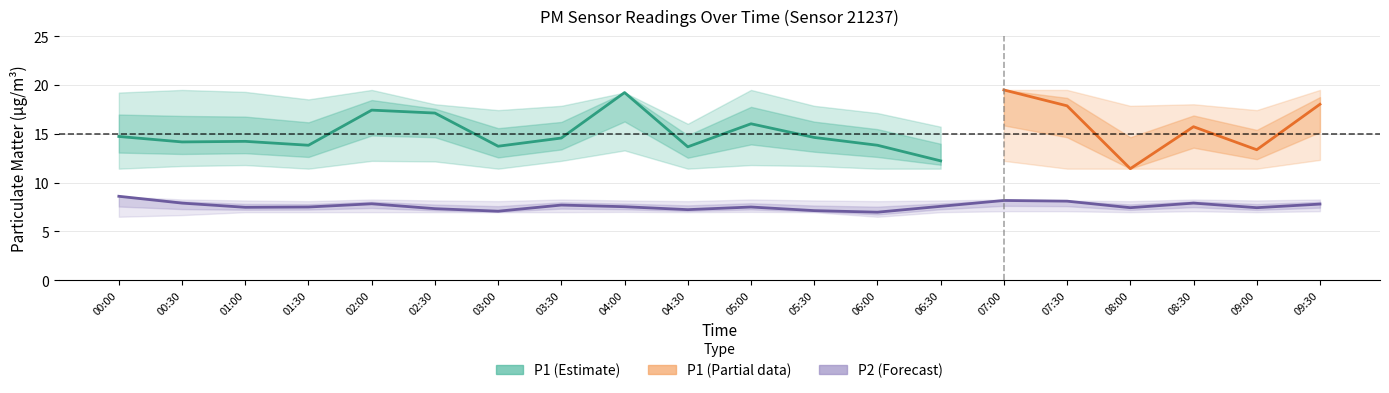

Between 06:30 and 05:30, which is larger?

05:30